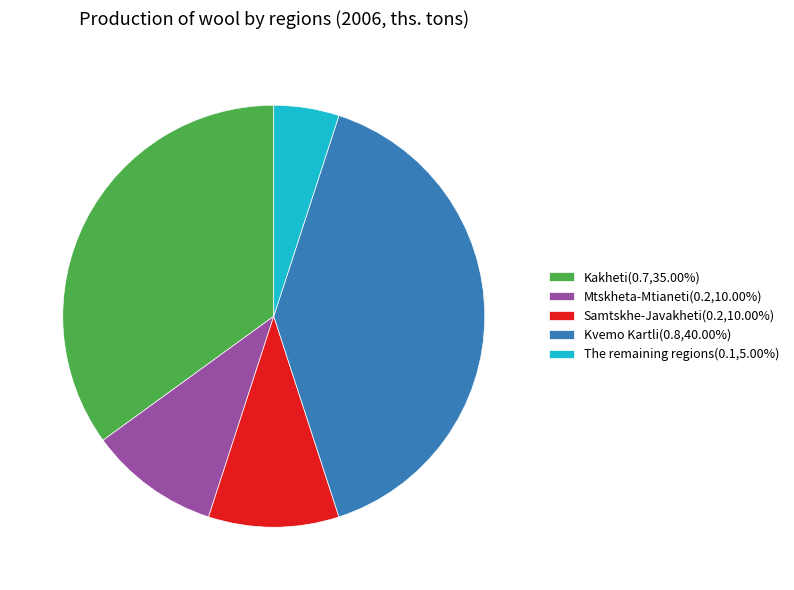

Do The remaining regions(0.1,5.00%) and Mtskheta-Mtianeti(0.2,10.00%) together represent more than half of the pie?

No